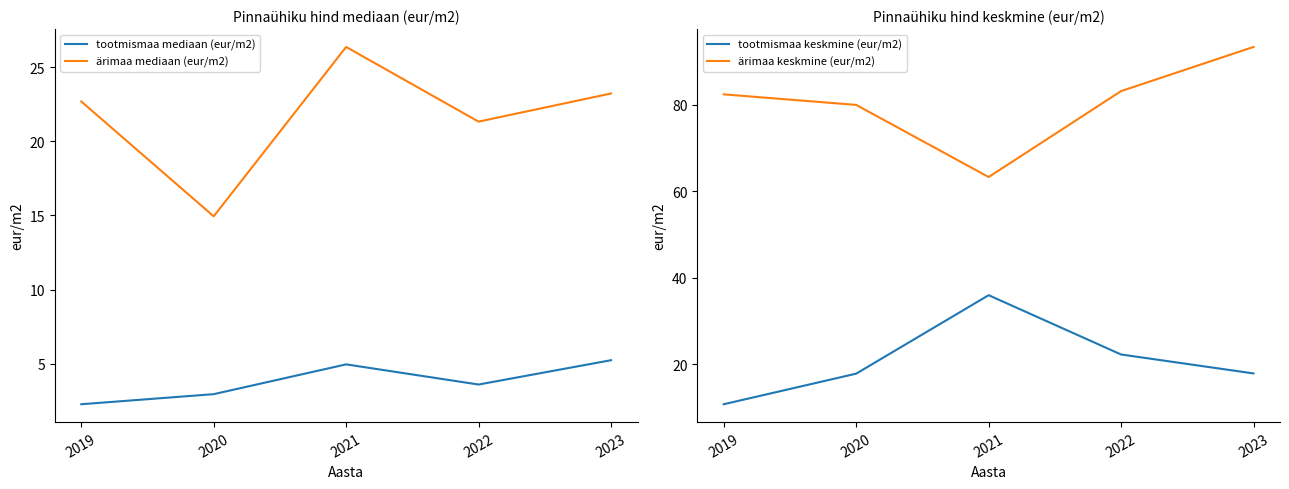

At how many categories does at least one series exceed 21?

5